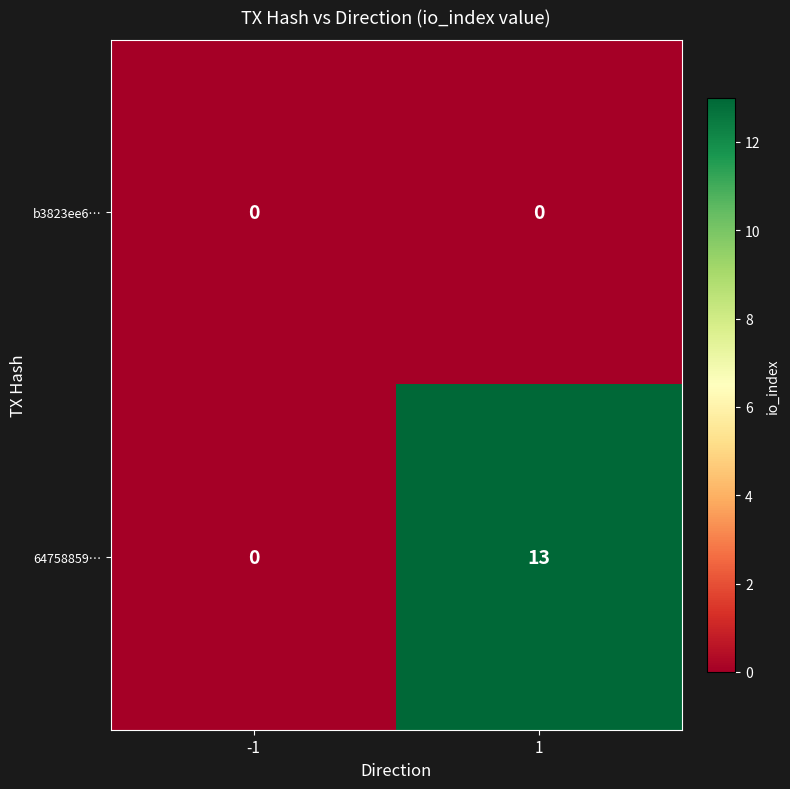

What is the sum of all 64758859… values?

13